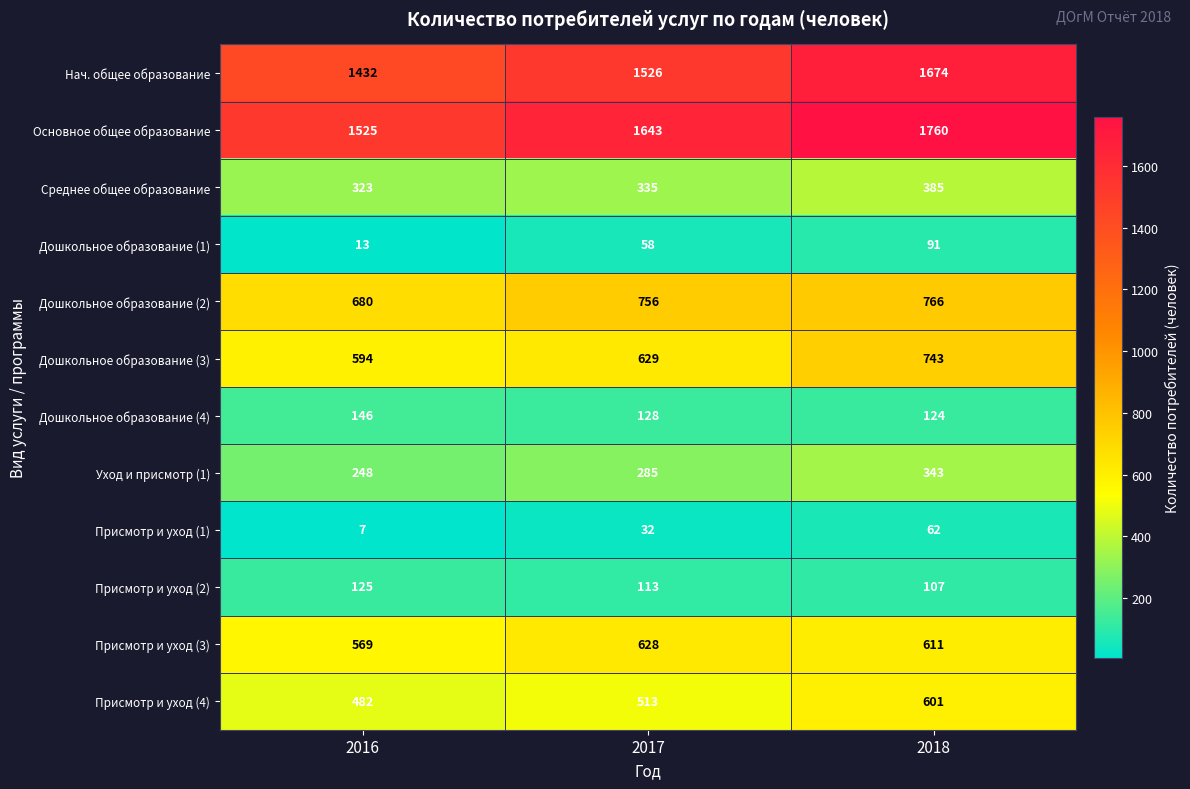

What is the difference between the maximum and minimum values in the Дошкольное образование (3) series?

149